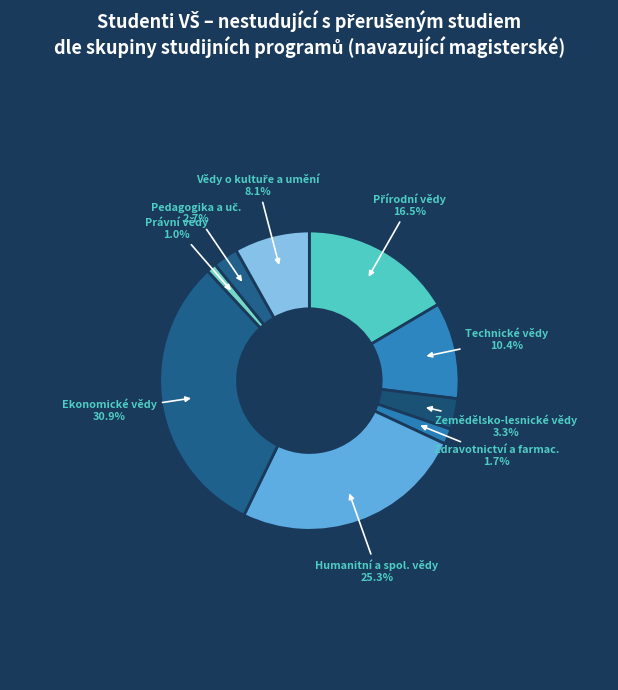

How many segments does this pie chart have?

9